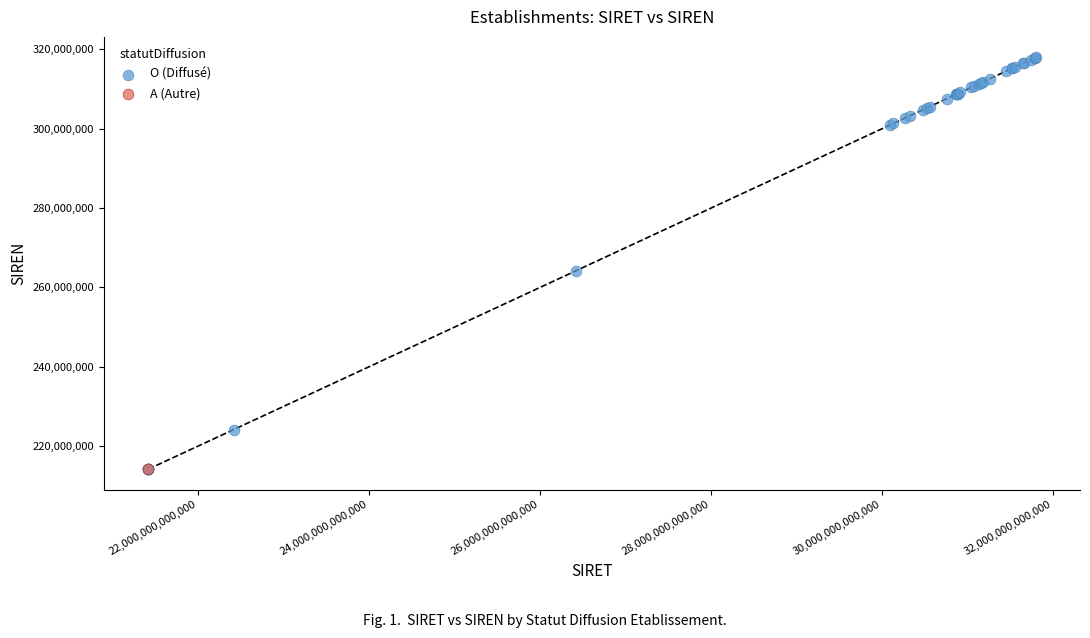

What are all the series names shown in the legend?

O (Diffusé), A (Autre)